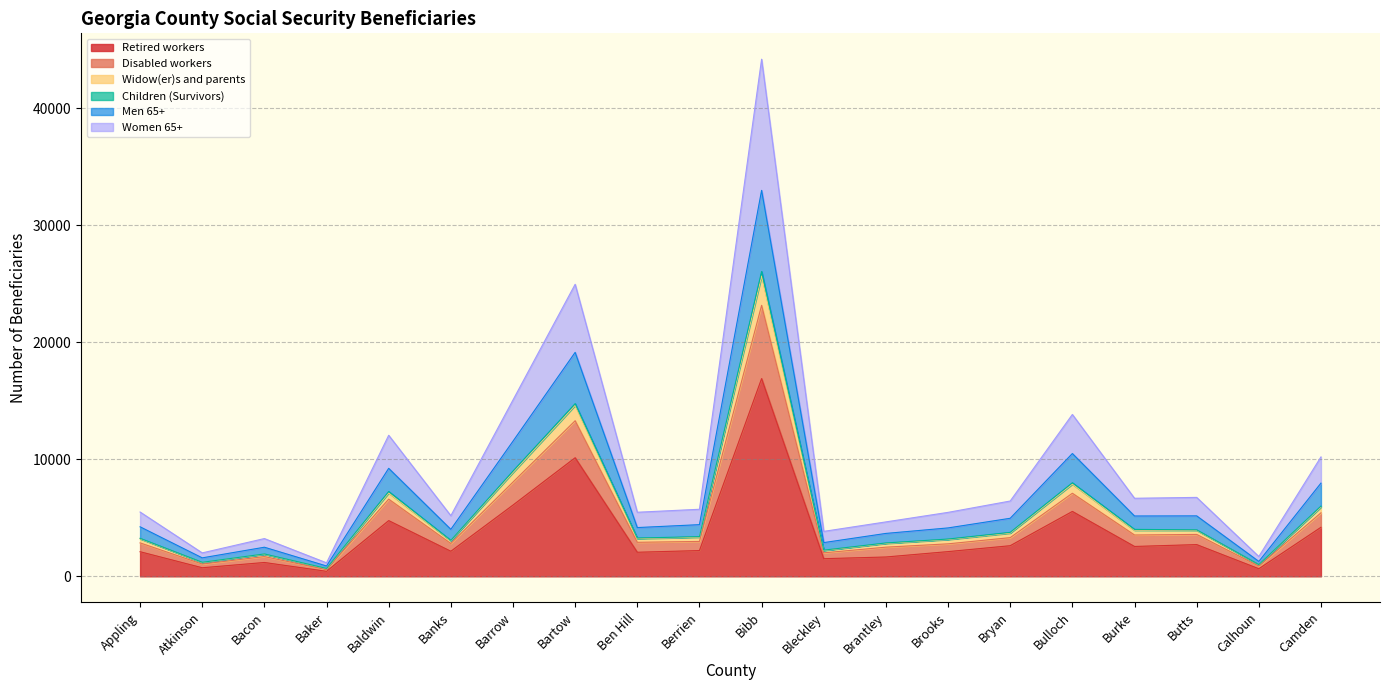

At which category is the sum across all series the highest?

Bibb